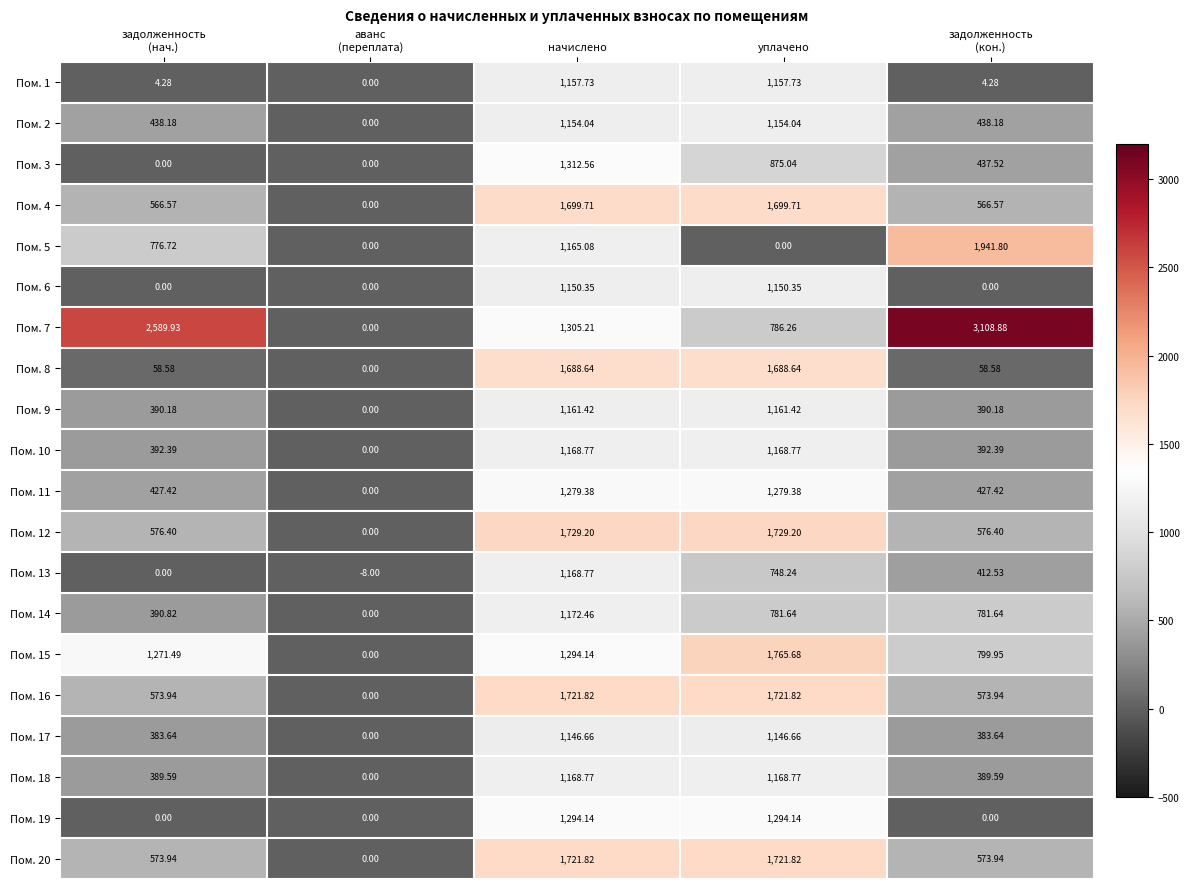

At which category is the sum across all series the highest?

начислено